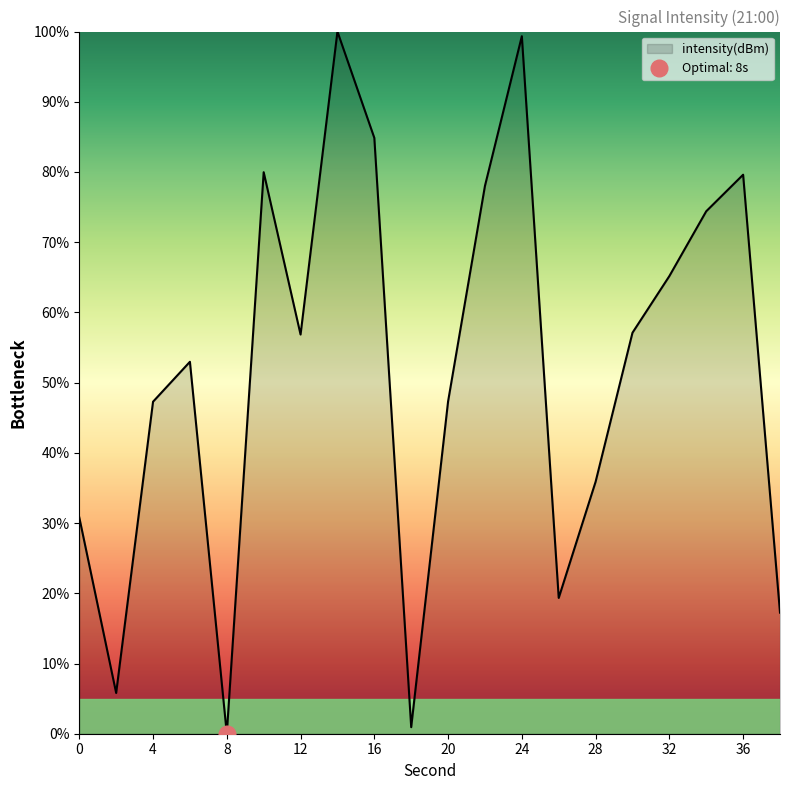

What is the average value?

51.6